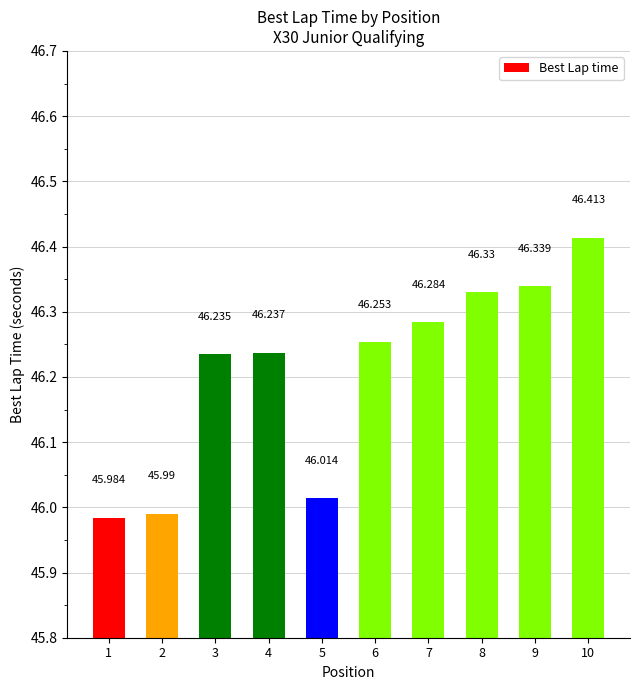

Which has a higher value, 7 or 5?

7